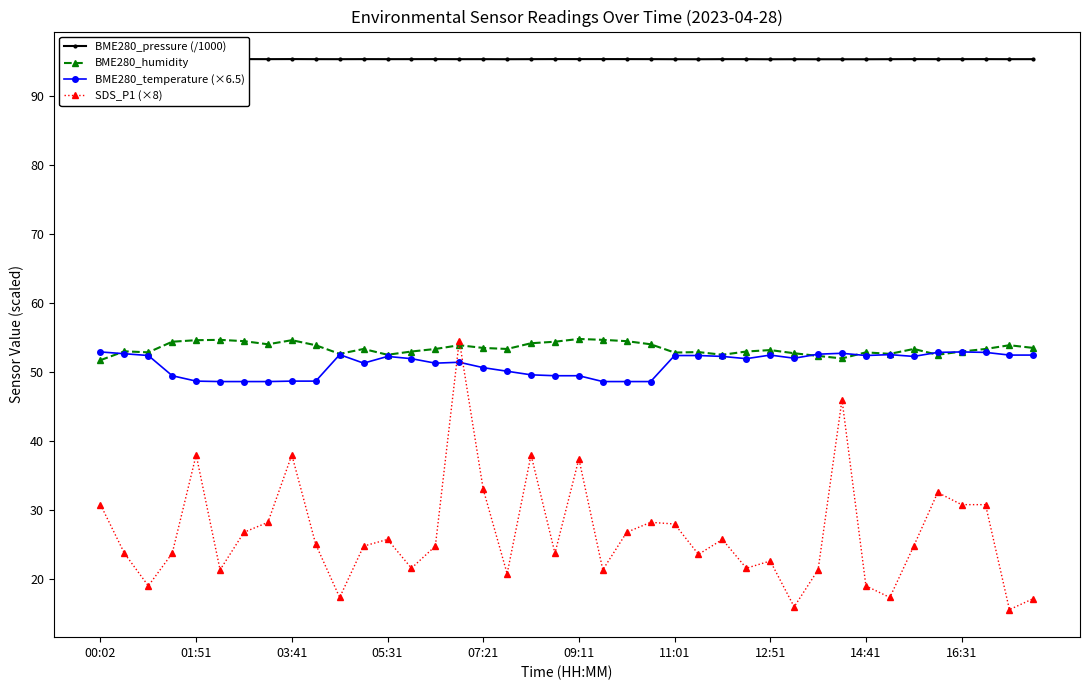

The SDS_P1 (×8) series shows 33.0 at 07:21. True or false?

True